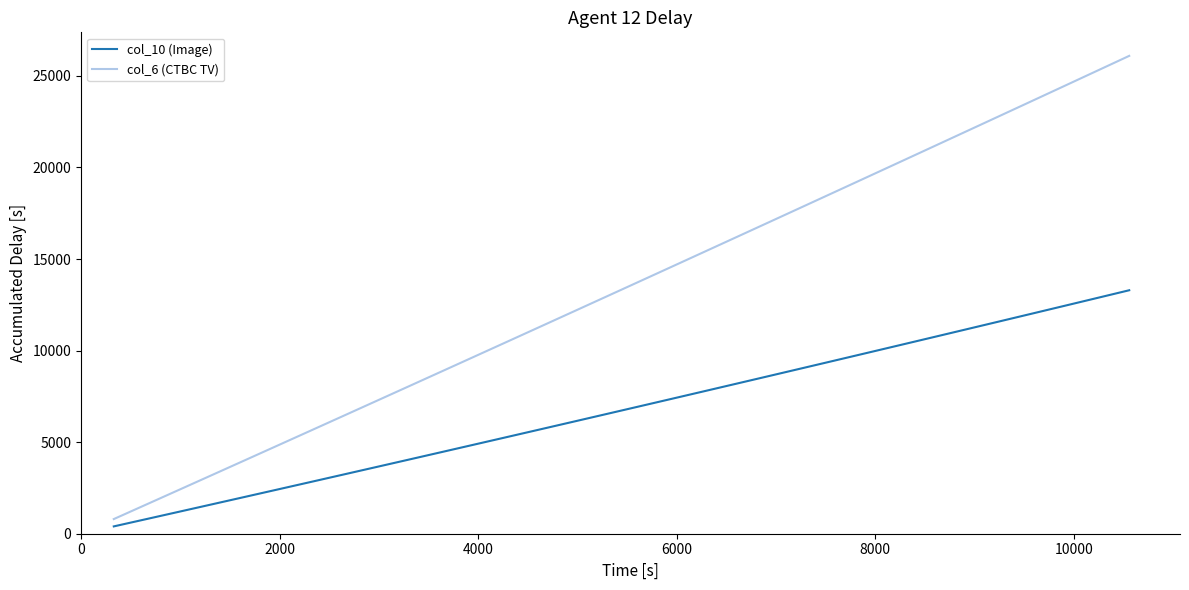

Which series has the largest range (max minus min)?

col_6 (CTBC TV)